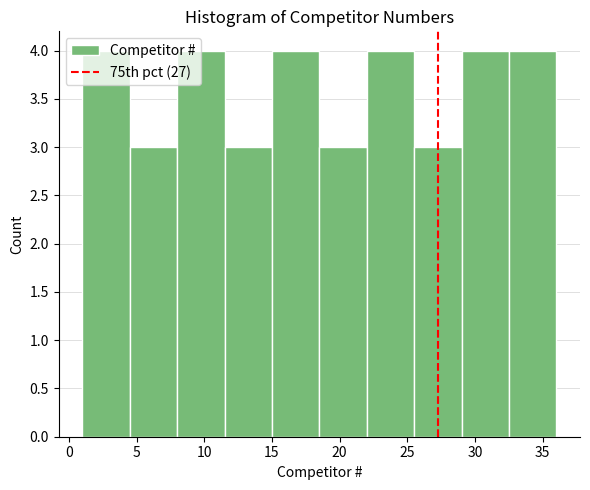

How tall is the bar that spans 4.5 to 8.0 on the x-axis? The values are not printed on the chart, so give them approximately, as read against the axis.

3